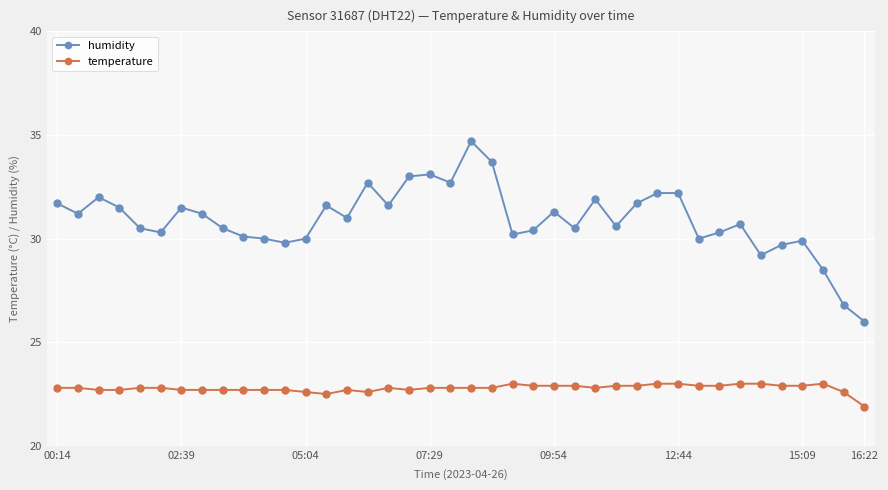

True or false: humidity and temperature intersect in this chart.

False